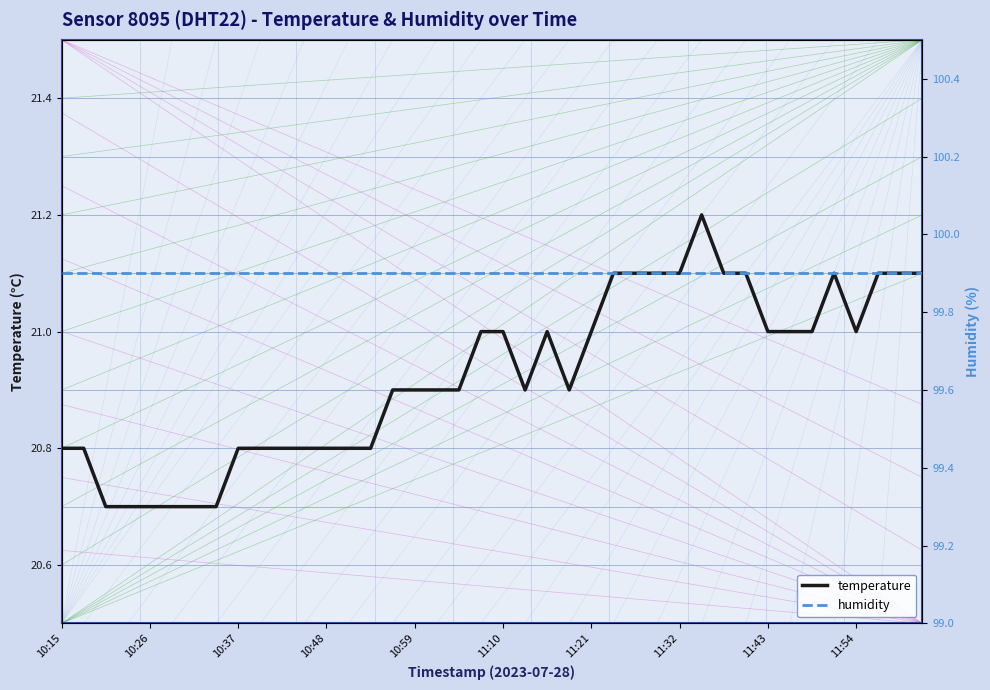

Is the value of humidity at 12 greater than the value of temperature at 11:21?

Yes